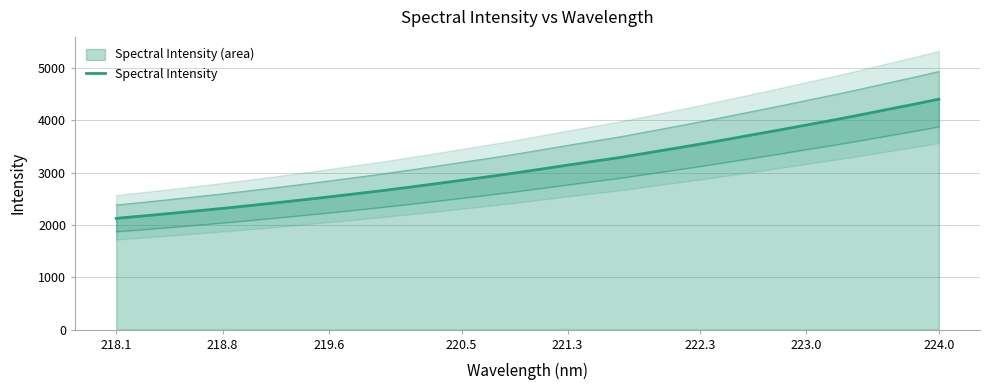

Does the chart display data point markers on the line(s)?

No